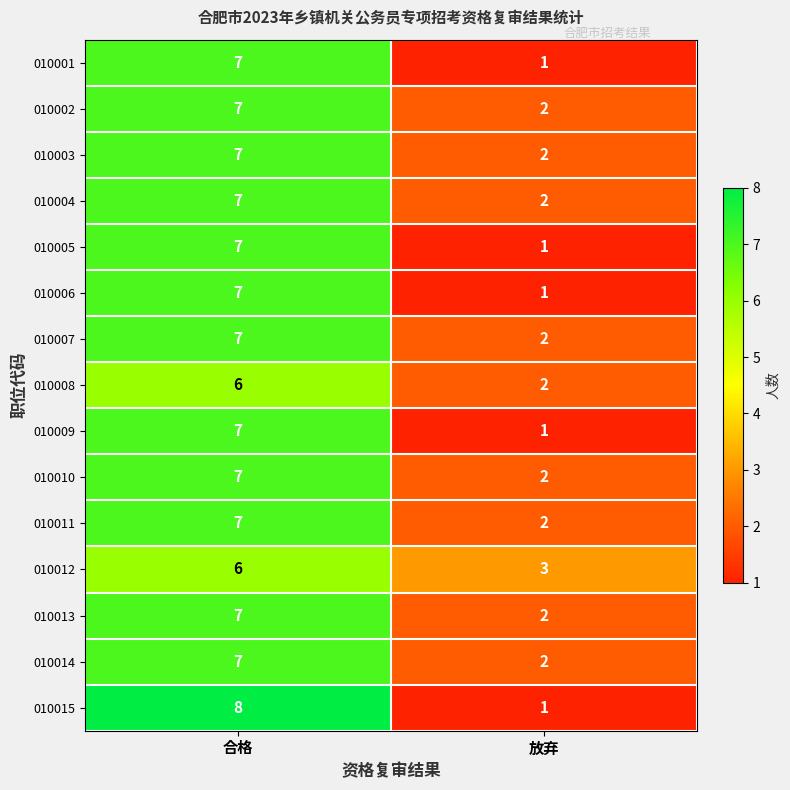

What is the difference between the maximum and minimum values in the 010012 series?

3